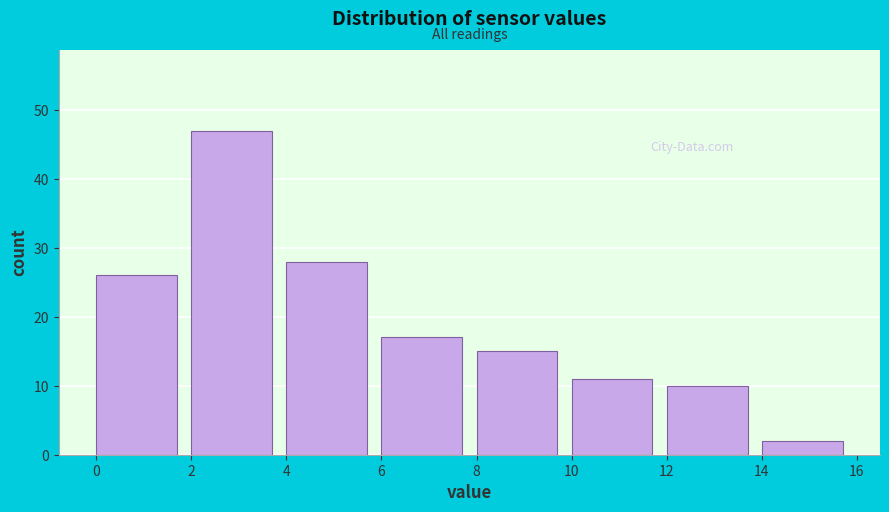

Reading left to right, list every bar in this chart as the range it spans on the x-axis followed by its height. The values are not printed on the chart, so give them approximately, as read against the axis.

0 to 2: 26
2 to 4: 47
4 to 6: 28
6 to 8: 17
8 to 10: 15
10 to 12: 11
12 to 14: 10
14 to 16: 2